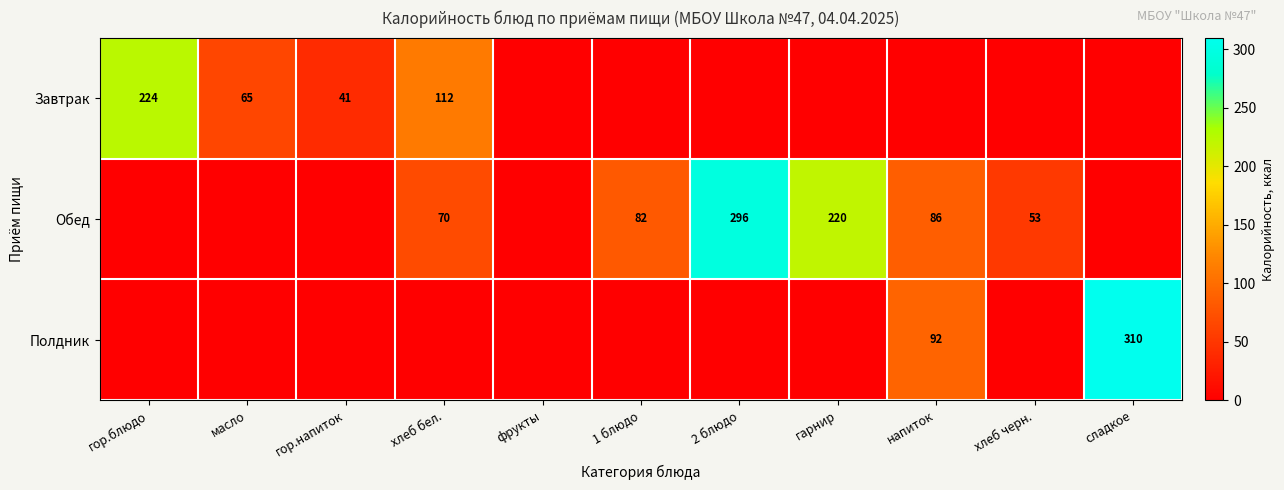

What is the sum of the Завтрак values at гор.напиток and хлеб бел.?

153